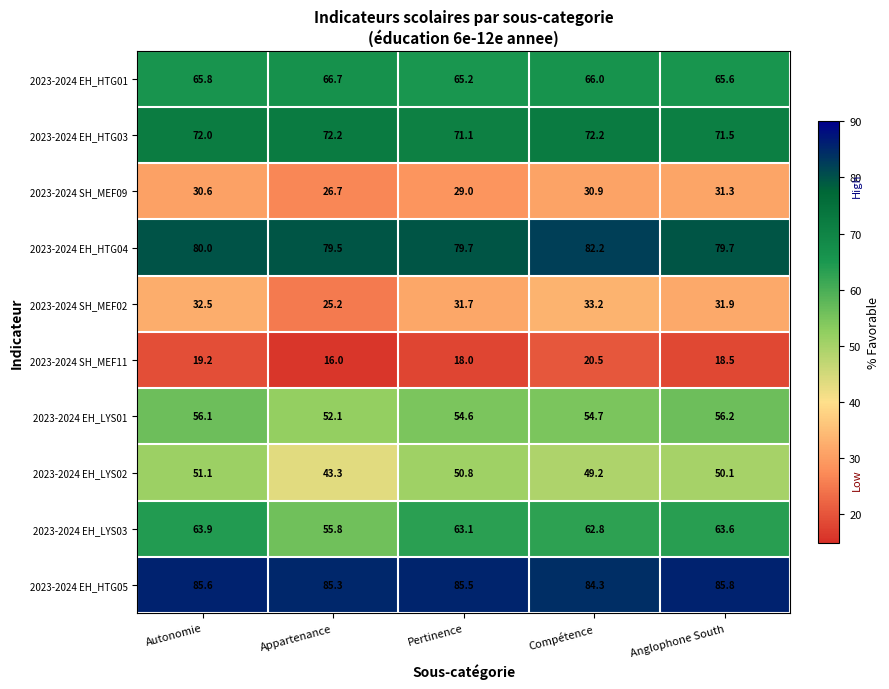

What is the difference between the highest and lowest values at Appartenance?

69.3